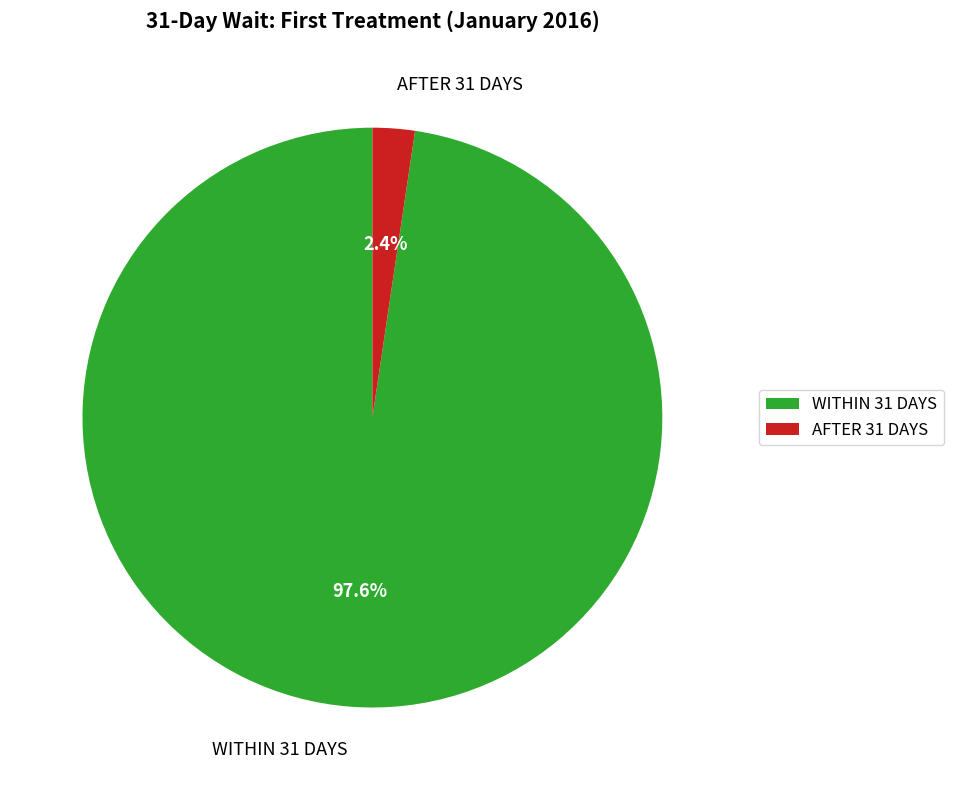

What percentage is NOT represented by WITHIN 31 DAYS?

2.4%